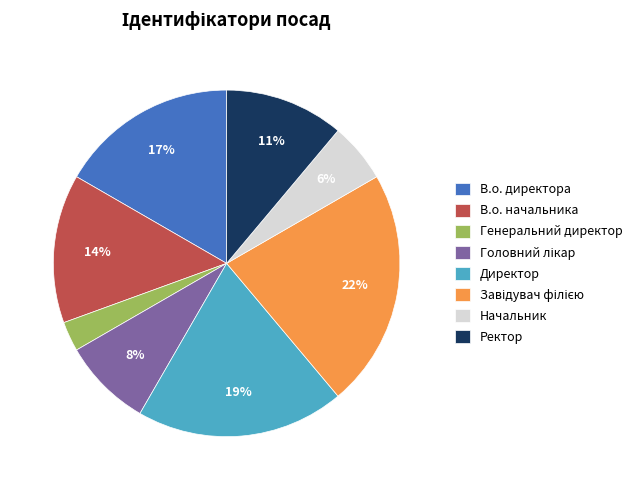

To the nearest percent, what percentage of the pie is Ректор?

11%